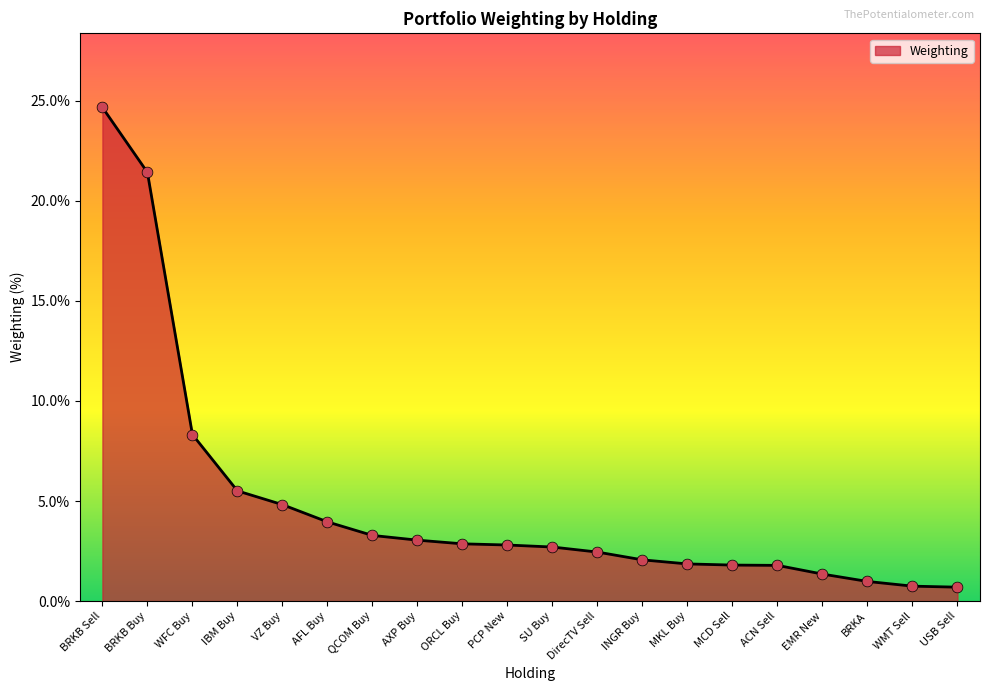

Which has a higher value, QCOM Buy or USB Sell?

QCOM Buy